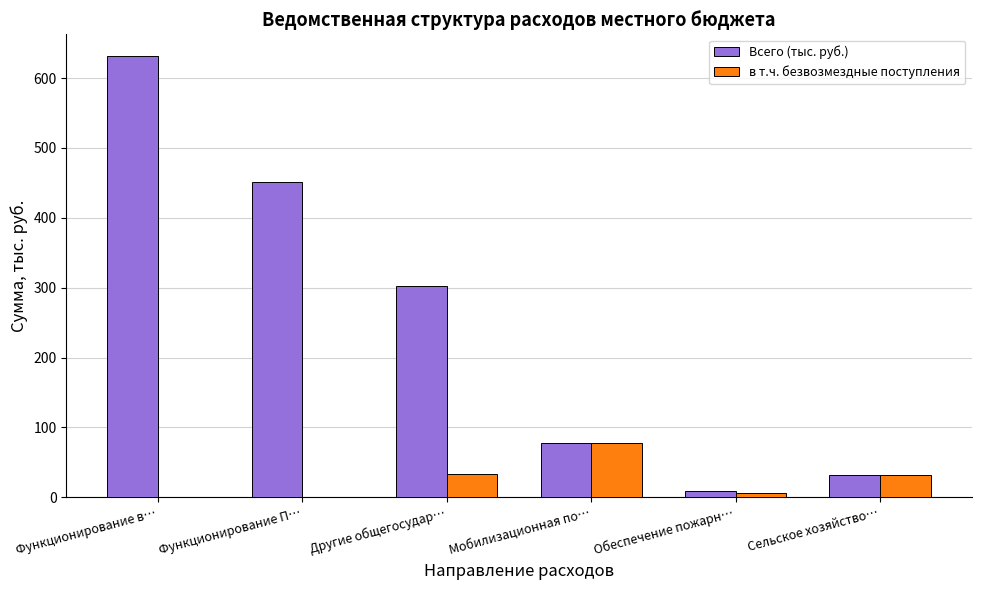

How many distinct data groups are displayed?

2